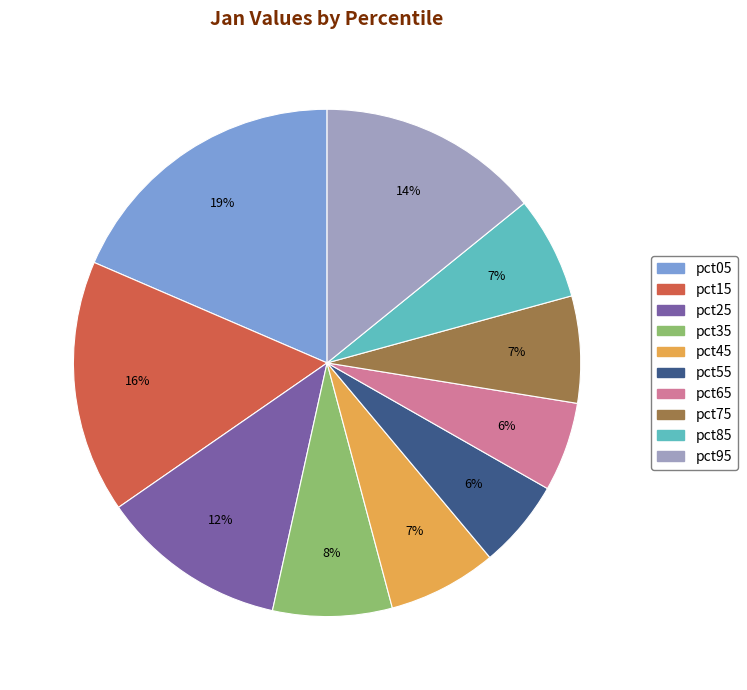

Is there a majority slice in this chart?

No